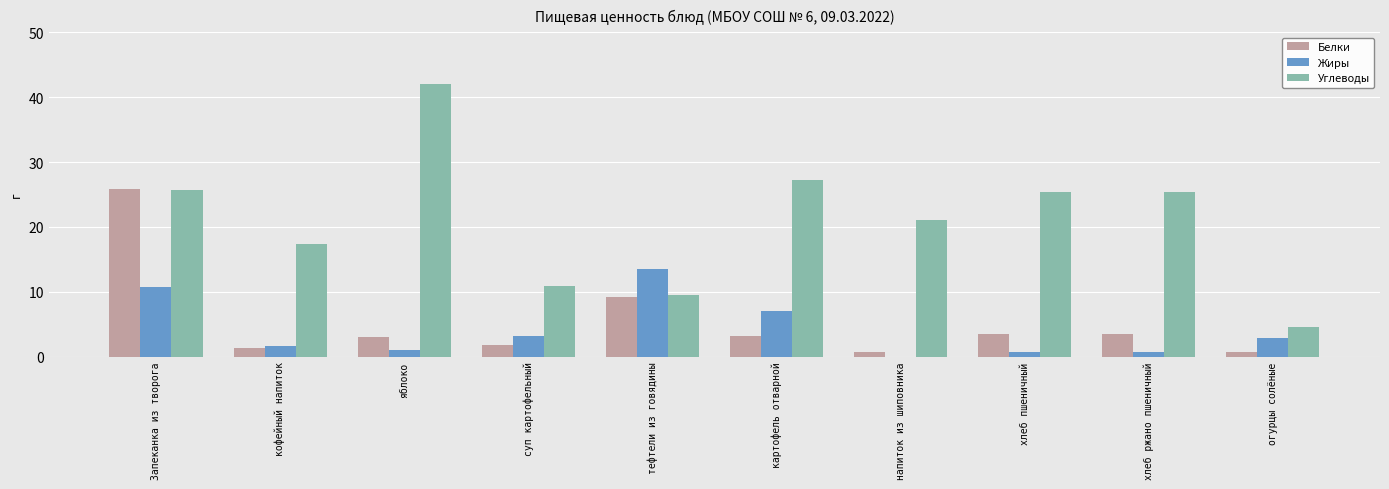

What are all the series names shown in the legend?

Белки, Жиры, Углеводы